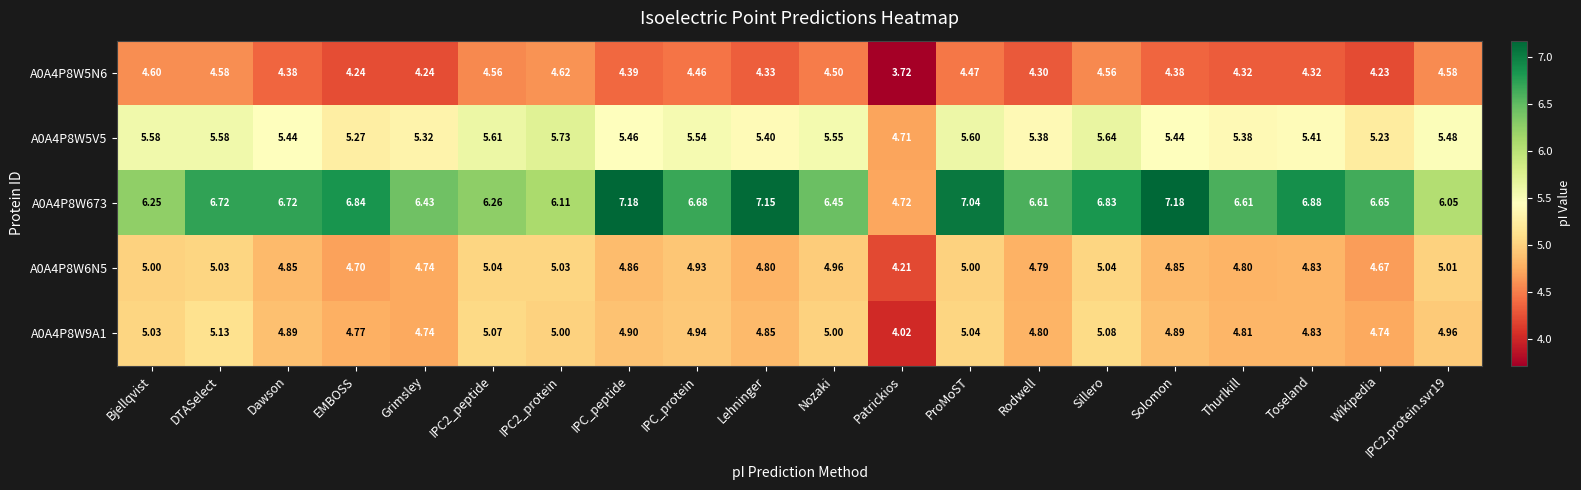

Is the value of A0A4P8W6N5 at Wikipedia greater than the value of A0A4P8W5V5 at Nozaki?

No